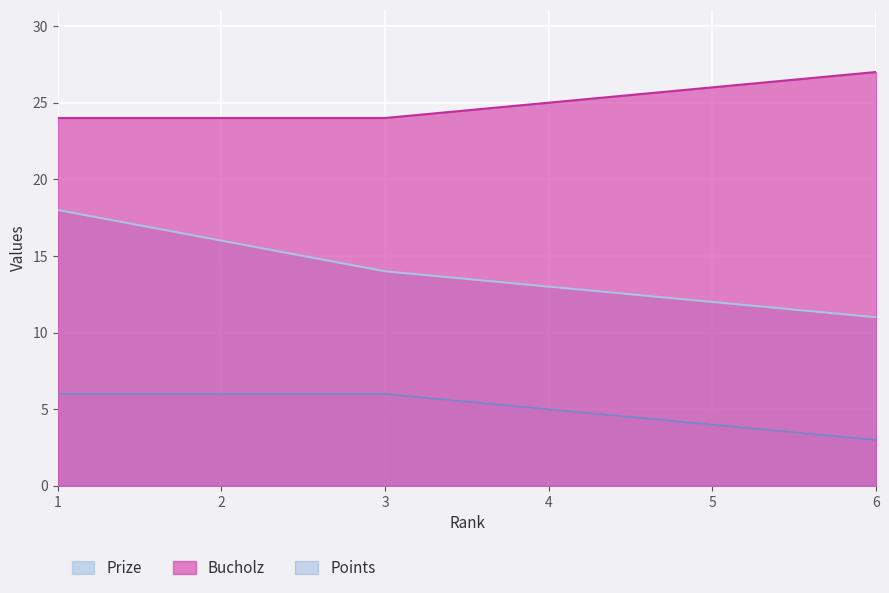

True or false: Points and Prize intersect in this chart.

False